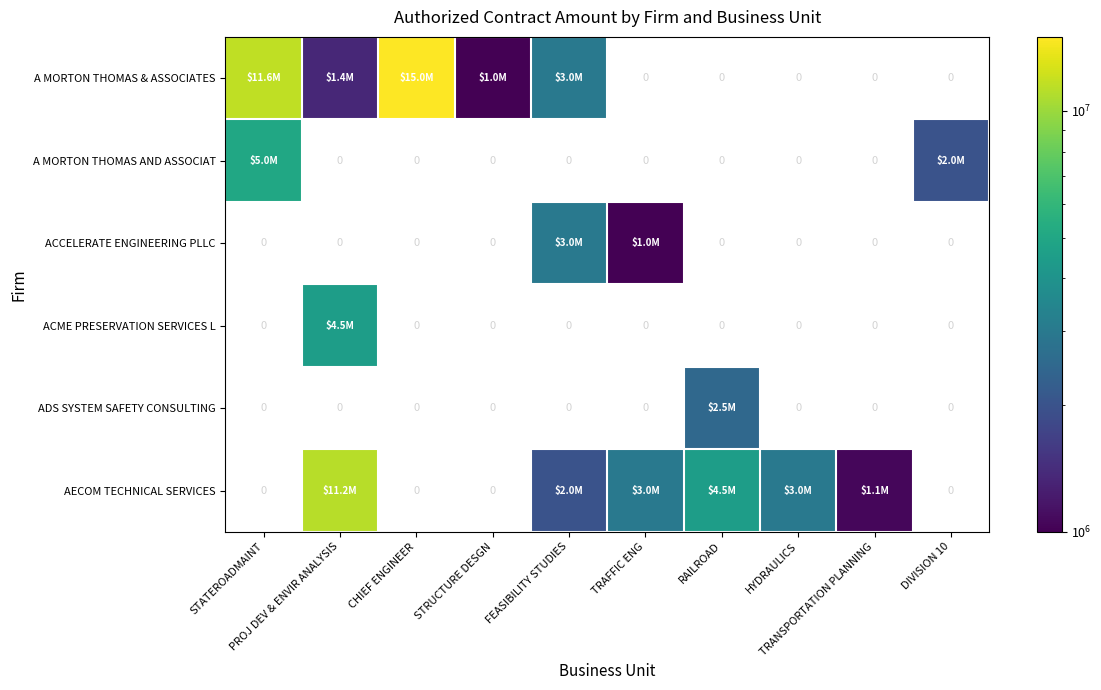

Is the value of A MORTON THOMAS & ASSOCIATES at STATEROADMAINT greater than the value of ACCELERATE ENGINEERING PLLC at TRAFFIC ENG?

Yes